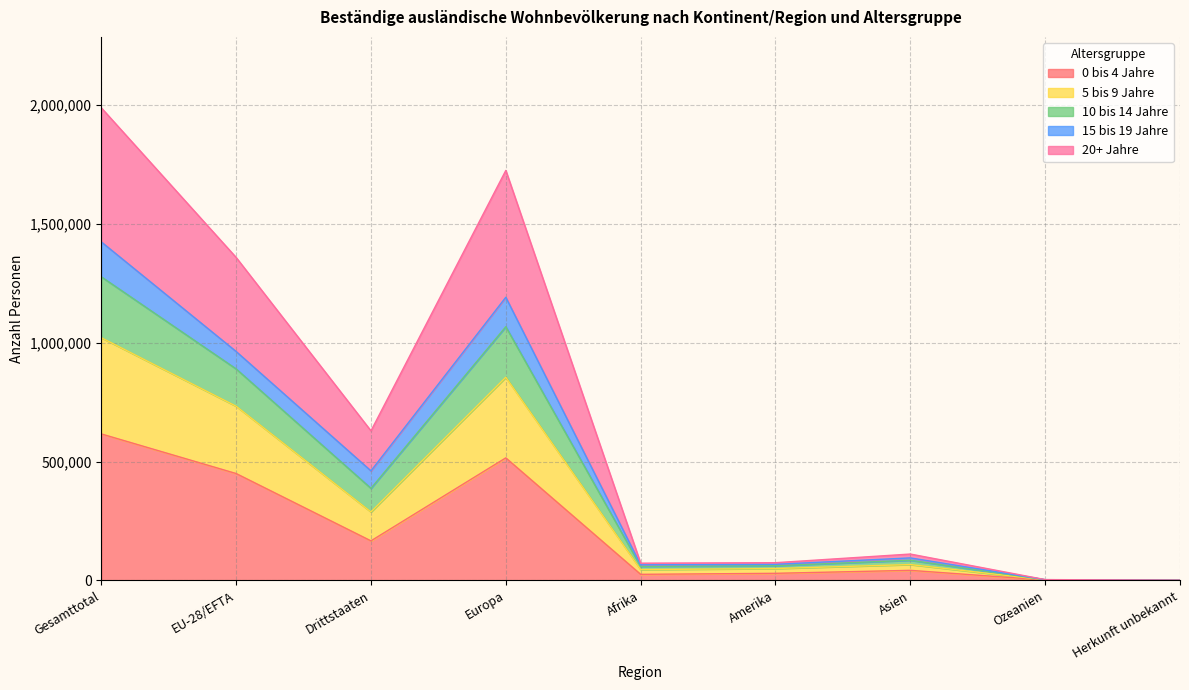

True or false: 10 bis 14 Jahre has more than 0 points higher than both neighbors.

True